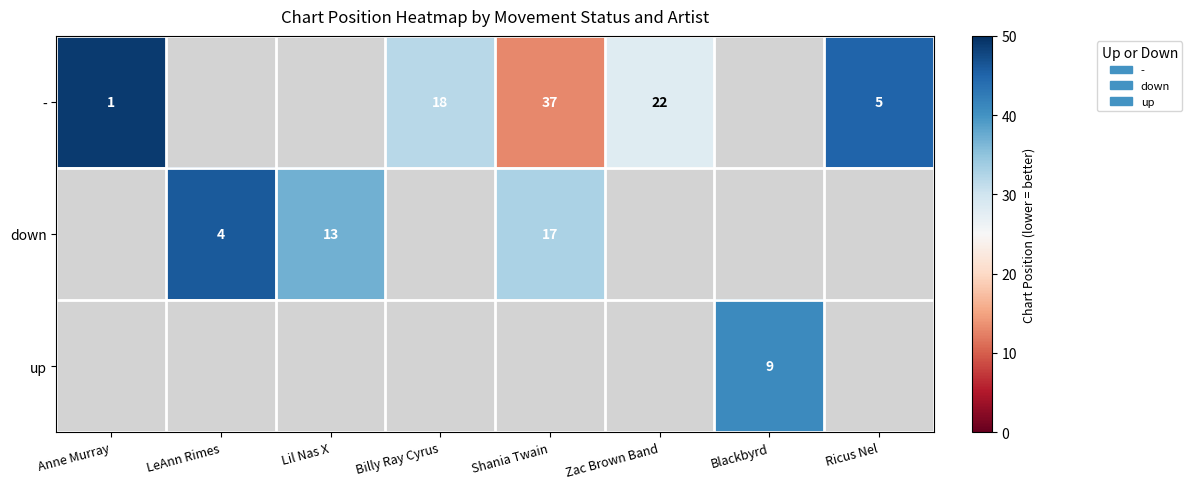

What is the maximum value shown in the chart?

49.0